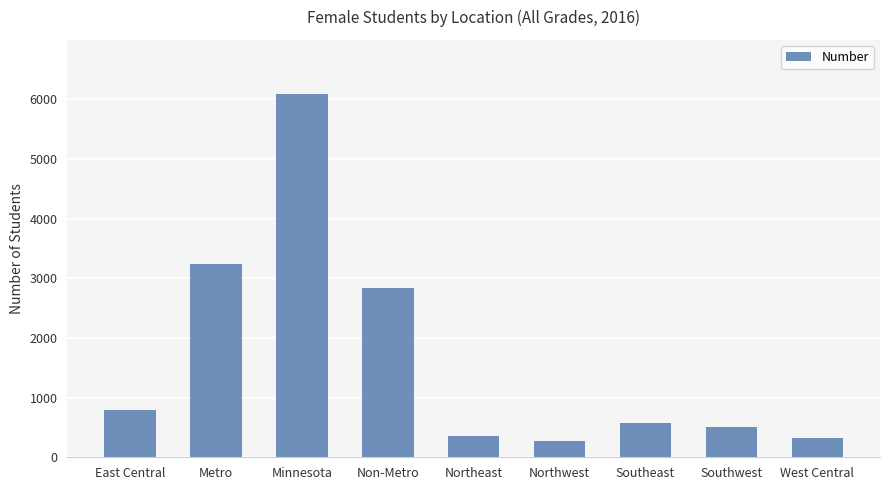

What is the label of the 4th bar from the right?

Northwest